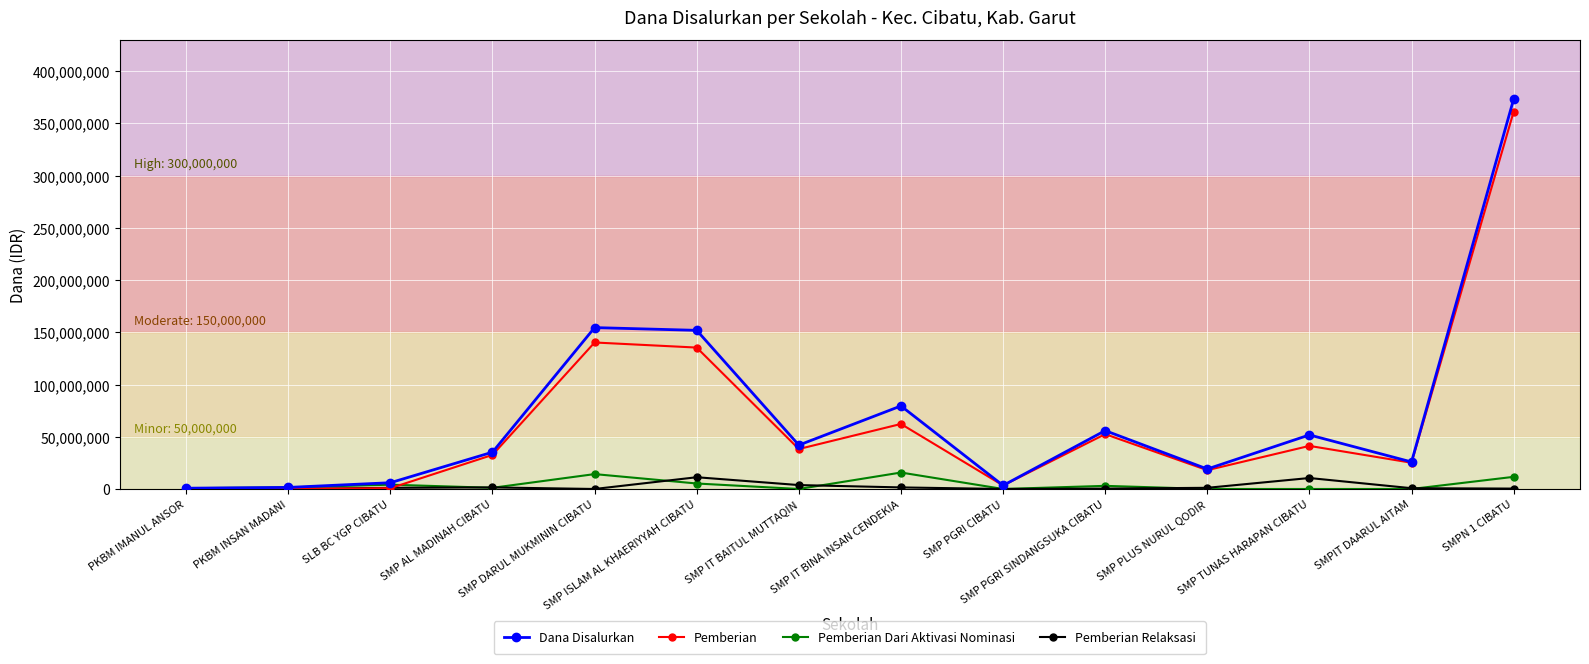

Which series has the widest spread of values?

Dana Disalurkan